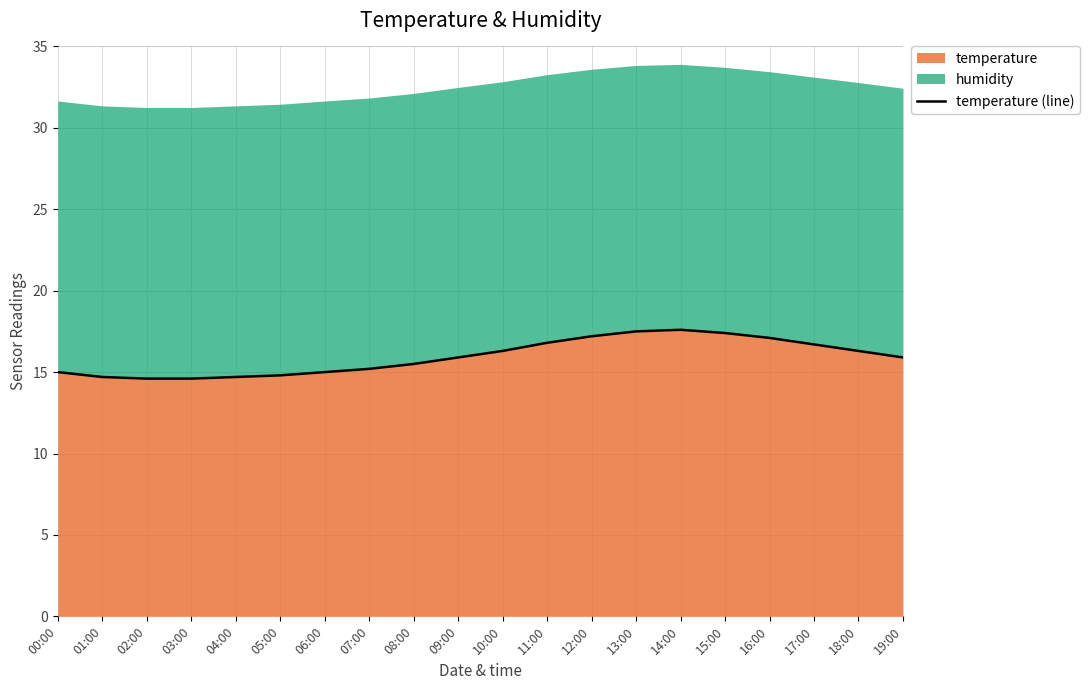

What is the label of the 10th point from the right?

10:00